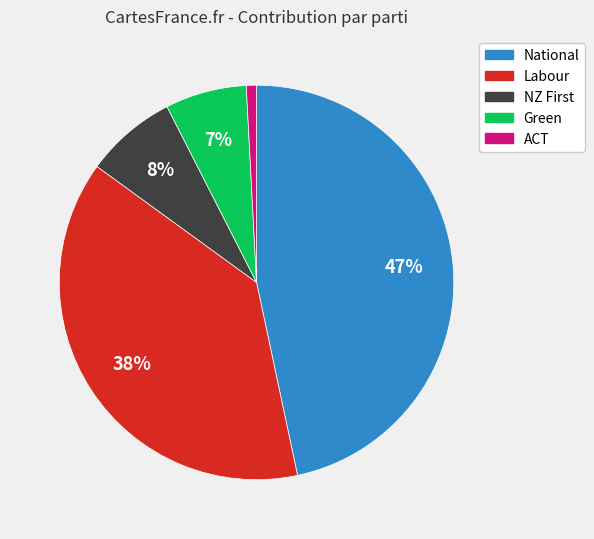

Rank the categories by value from highest to lowest.

National, Labour, NZ First, Green, ACT